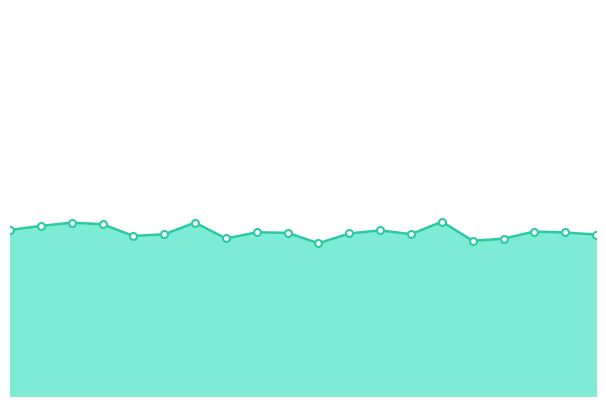

What is the difference between the second highest and minimum values?

1.1